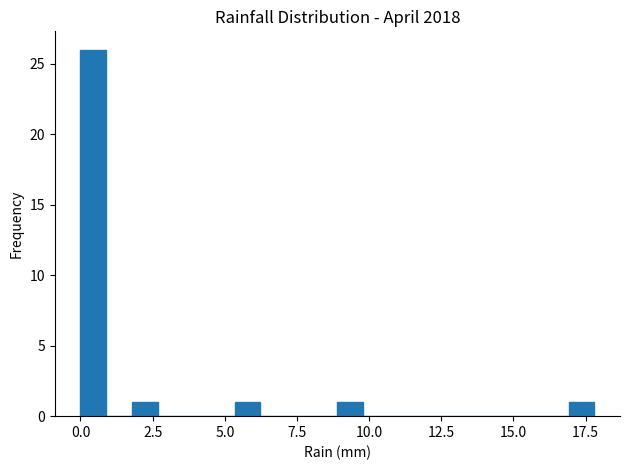

Around what value on the x-axis is the tallest bar? Give the approximate position of its centre, as read against the axis.

0.5